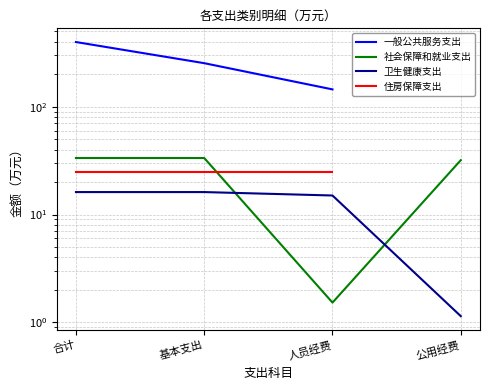

What is the difference between the maximum and minimum values in the 一般公共服务支出 series?

253.9